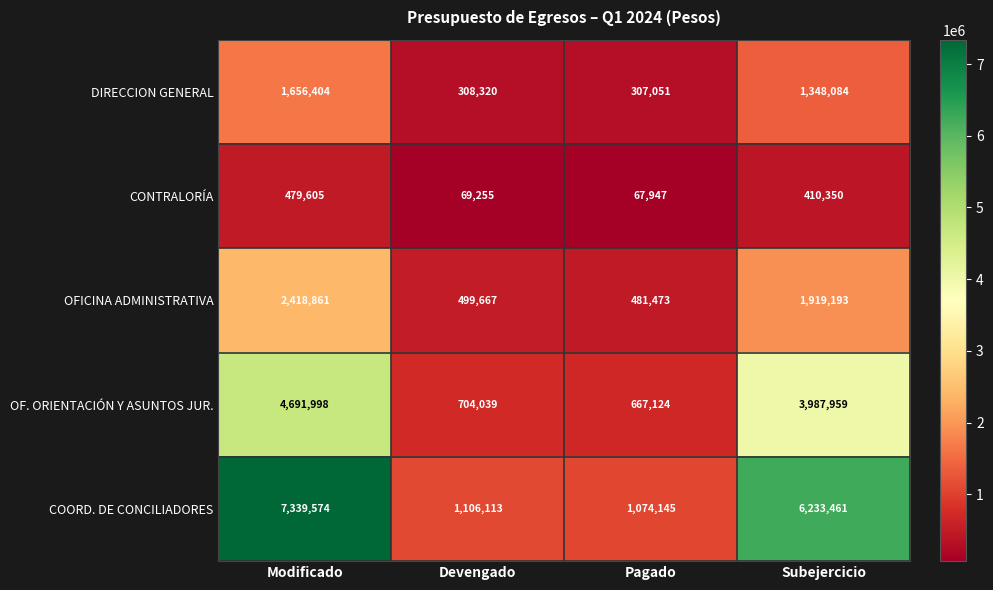

At Devengado, list the series in order from smallest to largest.

CONTRALORÍA, DIRECCION GENERAL, OFICINA ADMINISTRATIVA, OF. ORIENTACIÓN Y ASUNTOS JUR., COORD. DE CONCILIADORES